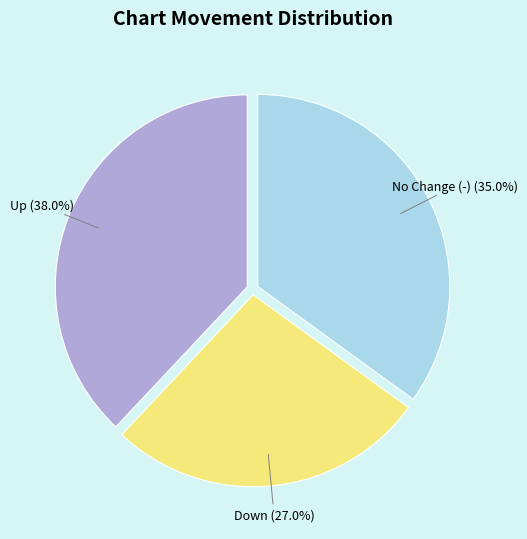

What percentage is NOT represented by No Change (-)?

65.0%